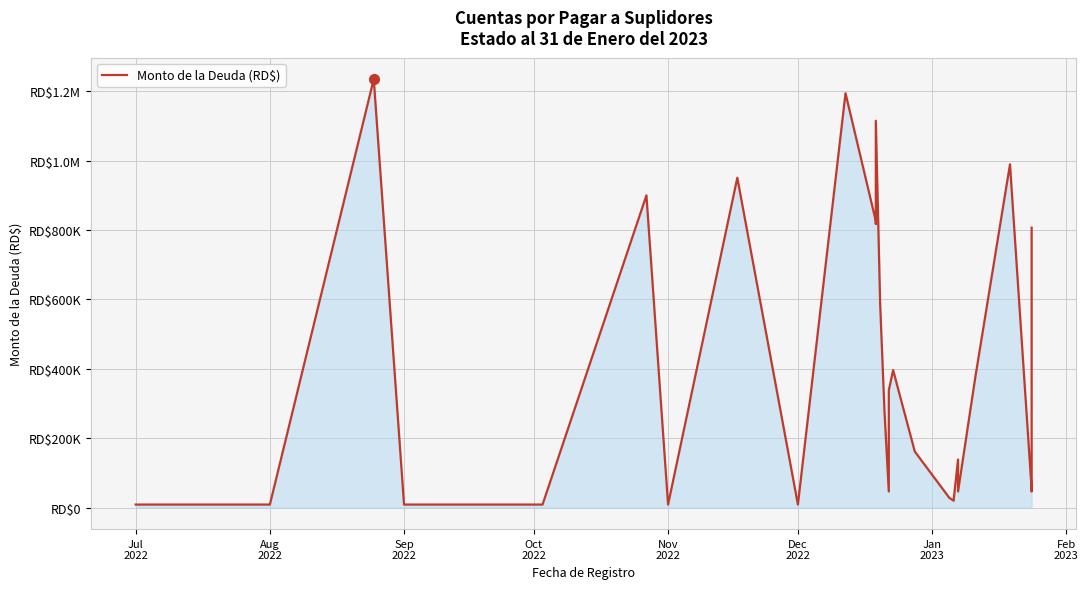

What is the value of the 23rd point from the left?

138886.0